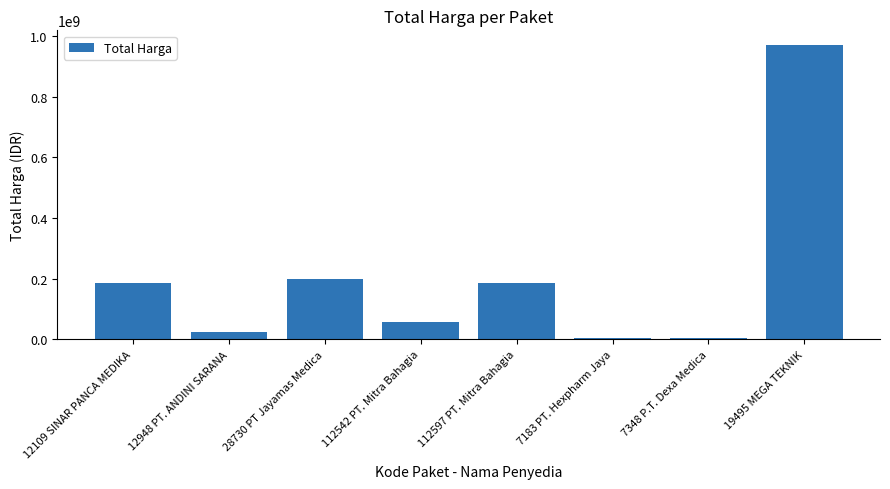

What is the difference between the maximum and second lowest values?

964918800